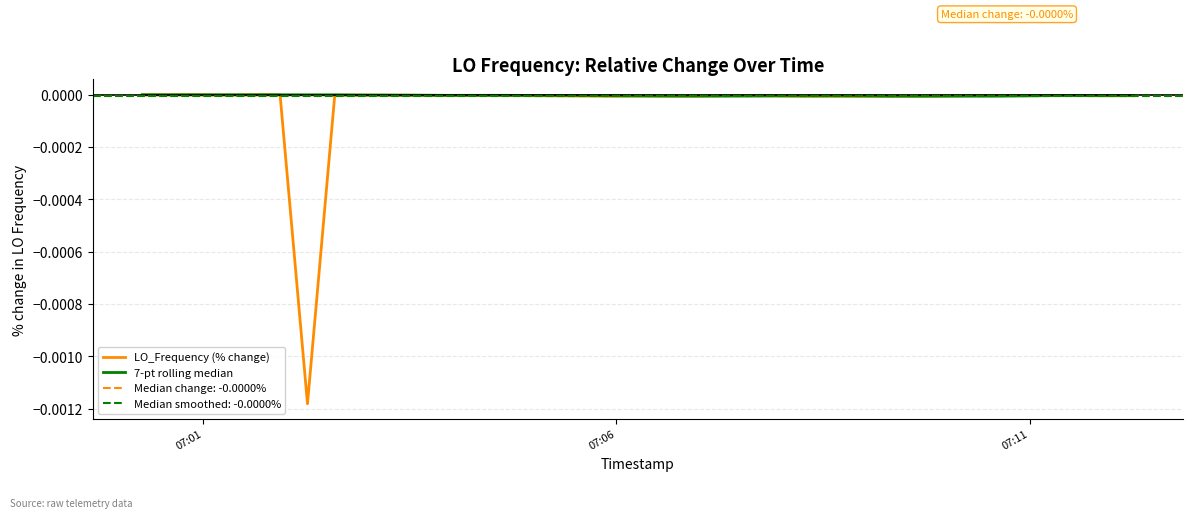

Is it true that LO_Frequency (% change) equals -0.0 at 20?

False